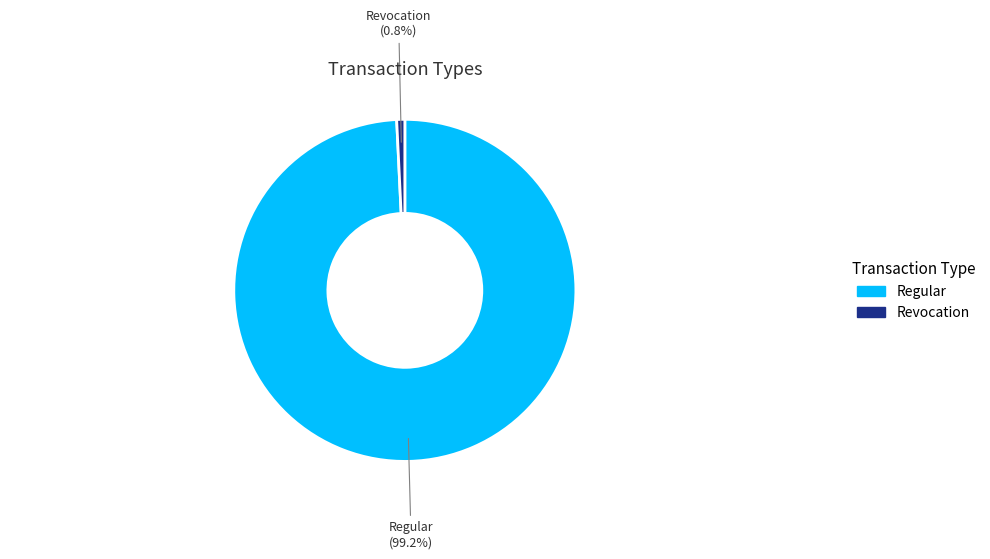

To the nearest percent, what is the difference between the largest and smallest slice percentages?

98%